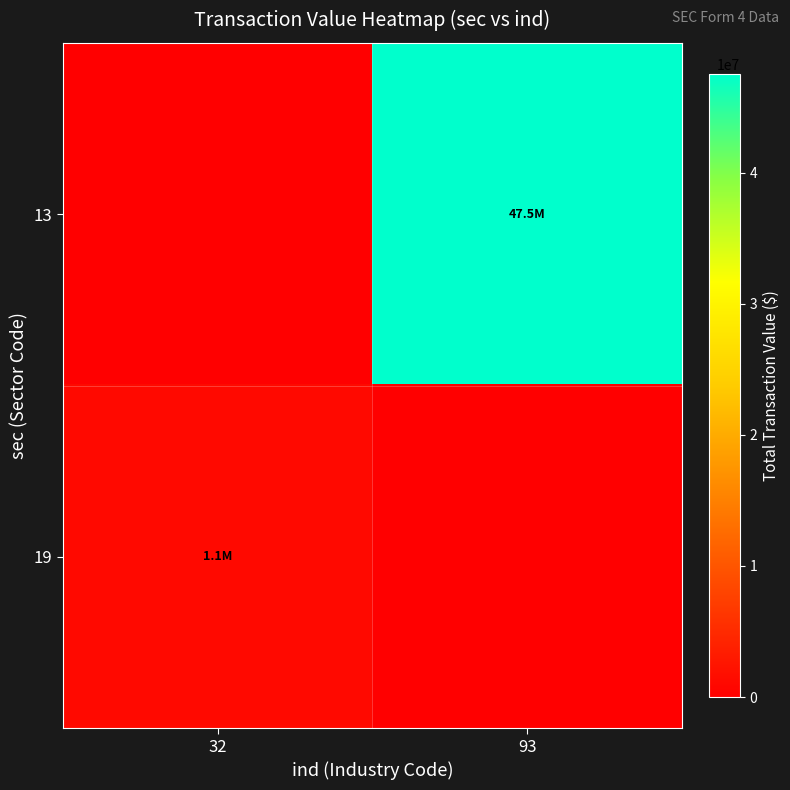

How many categories are shown in the chart?

2